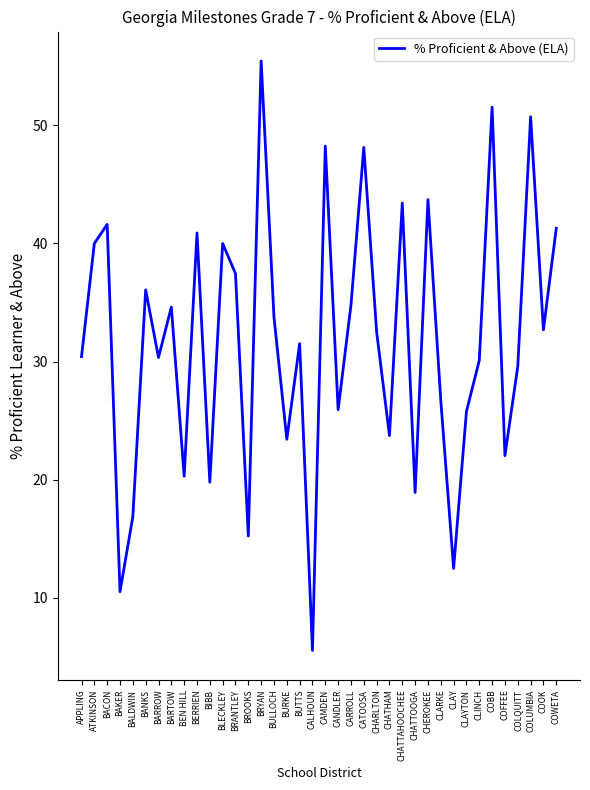

The chart shows a value of 33.8 at BULLOCH. True or false?

True